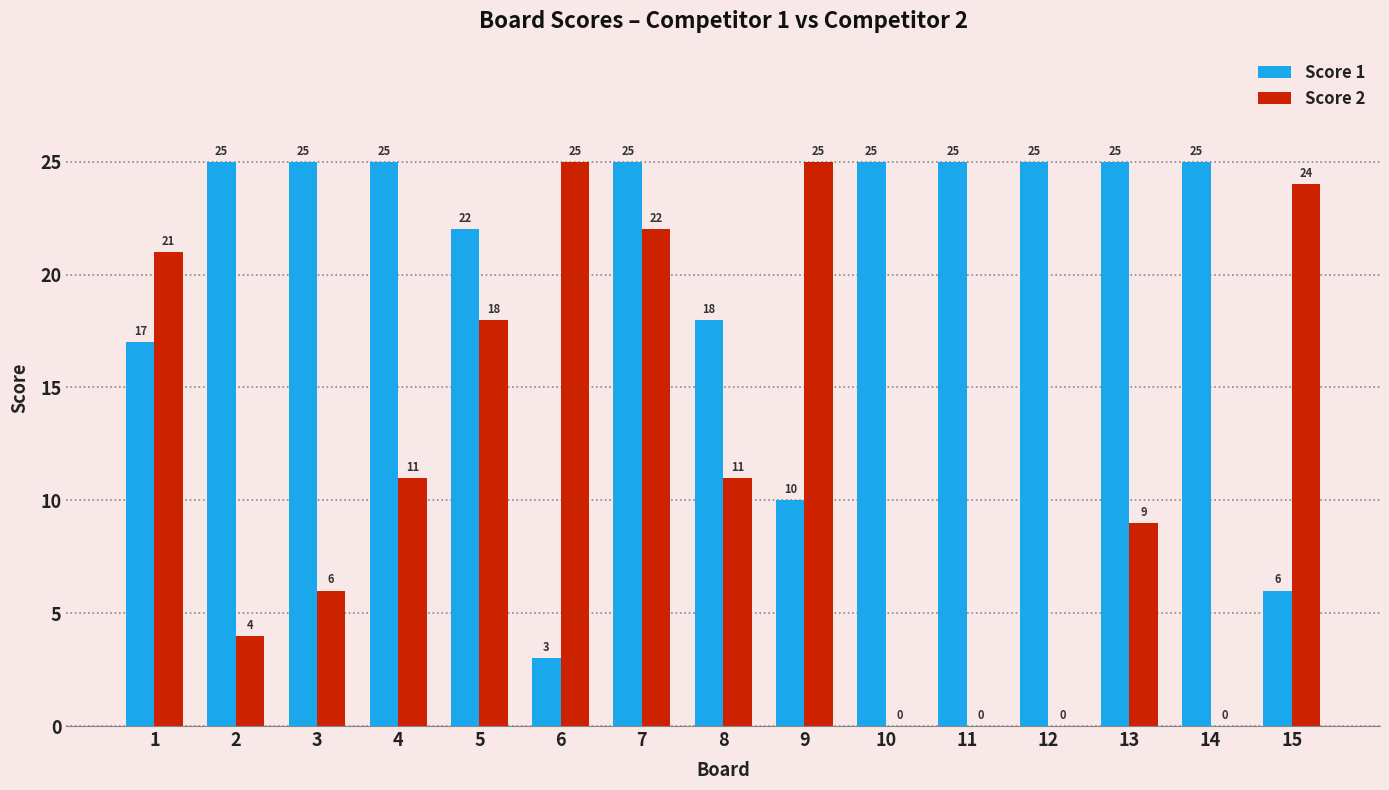

What is the total value across all series at 2?

29